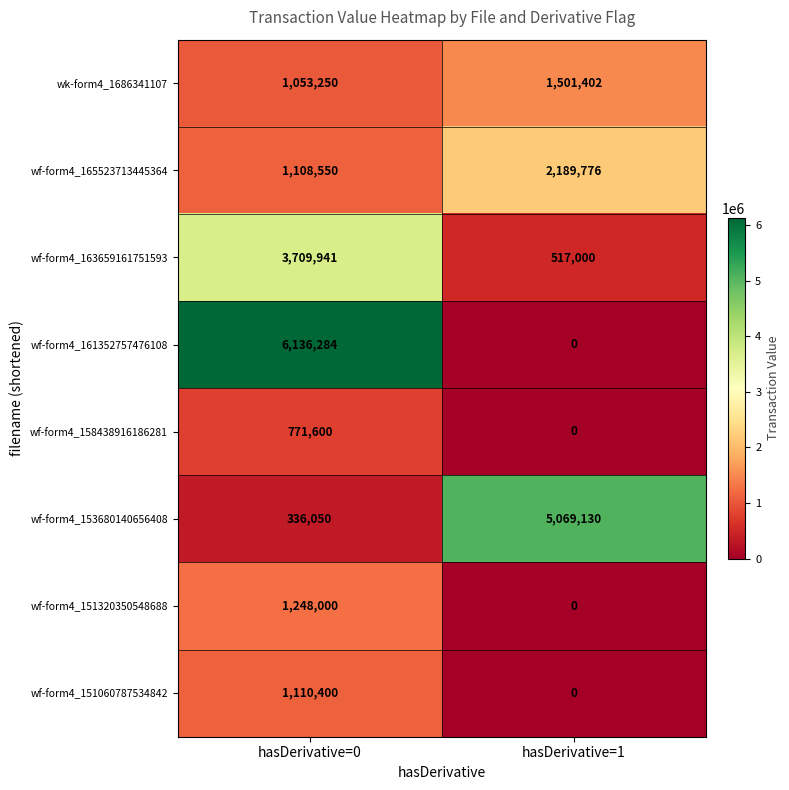

What is the sum of the wk-form4_1686341107 values at hasDerivative=0 and hasDerivative=1?

2554652